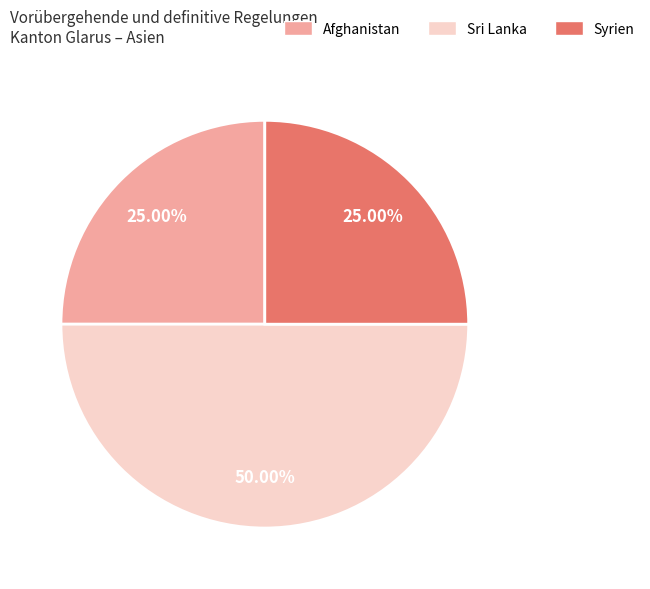

Is it true that Sri Lanka is 38% of the pie?

False